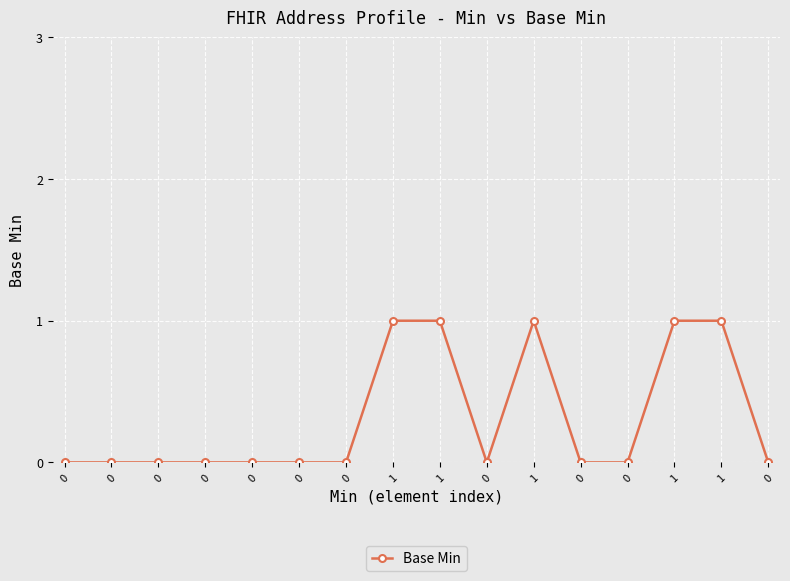

How many lines are shown in the chart?

1